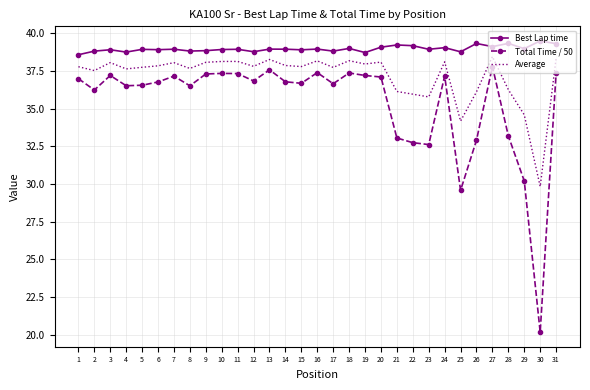

What is the difference between the maximum and second lowest values in the Best Lap time series?

0.8